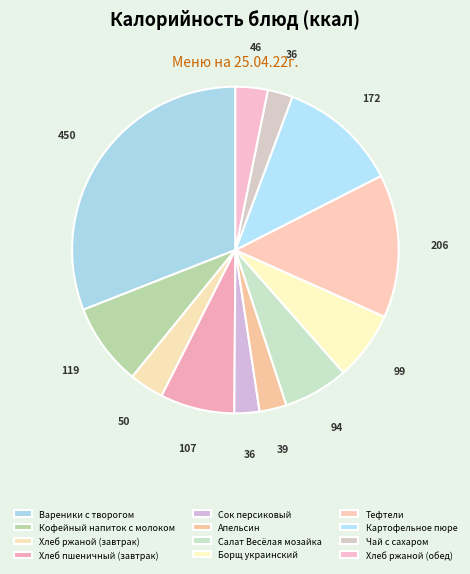

What is the total percentage of Апельсин and Хлеб ржаной (обед)?

5.9%